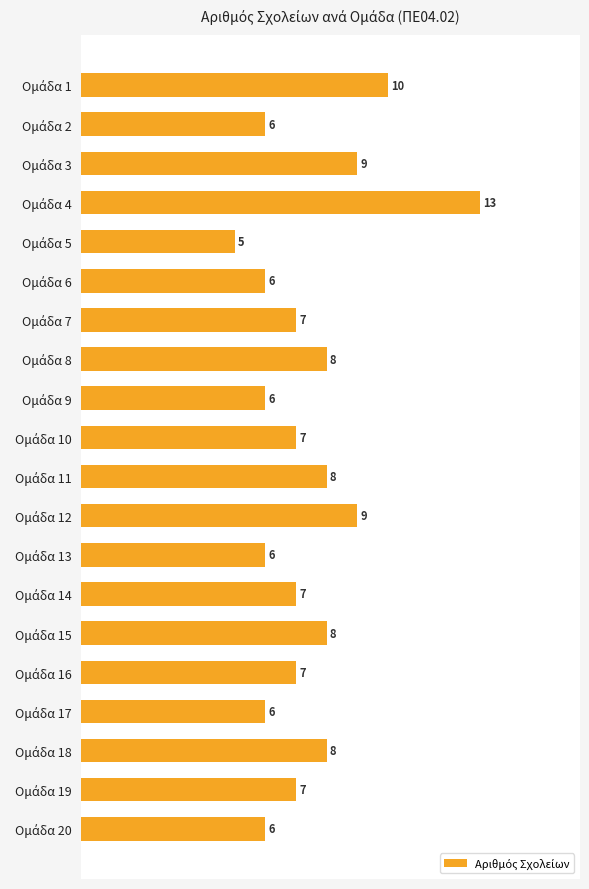

How many bars are there in total?

20